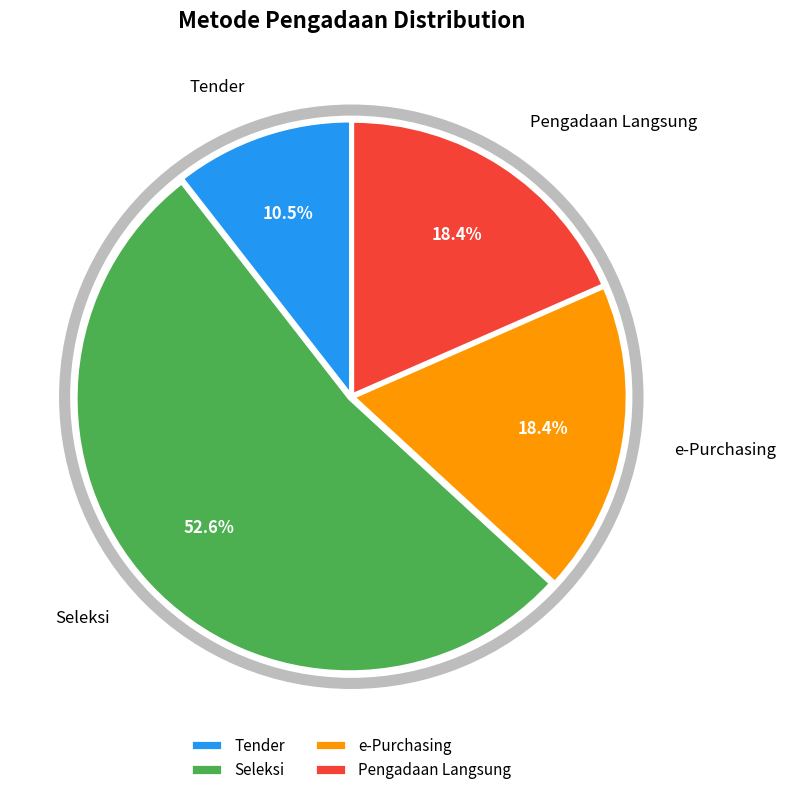

What is the largest slice in the pie chart?

Seleksi